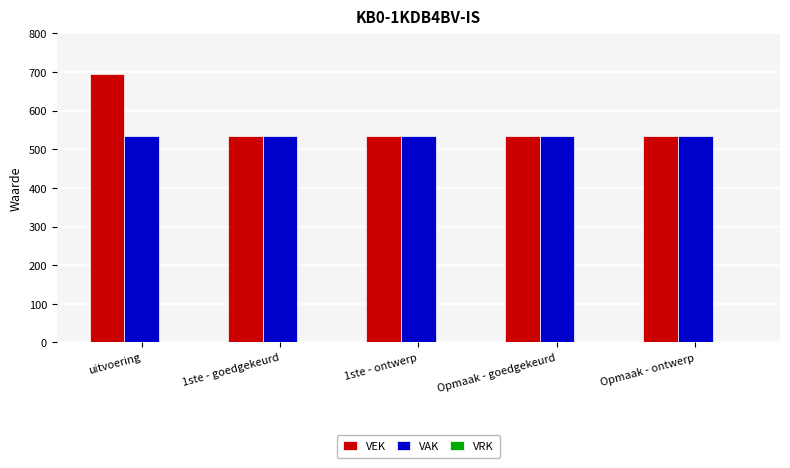

What position from the left is Opmaak - ontwerp?

5